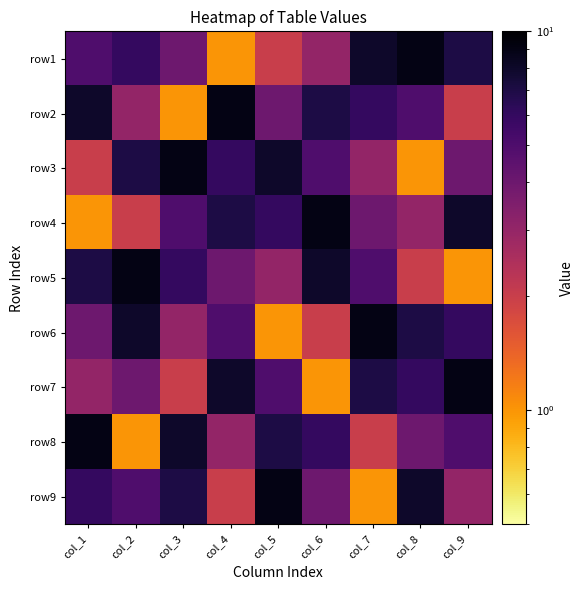

List the series in order of their peak value, highest first.

row1, row2, row3, row4, row5, row6, row7, row8, row9